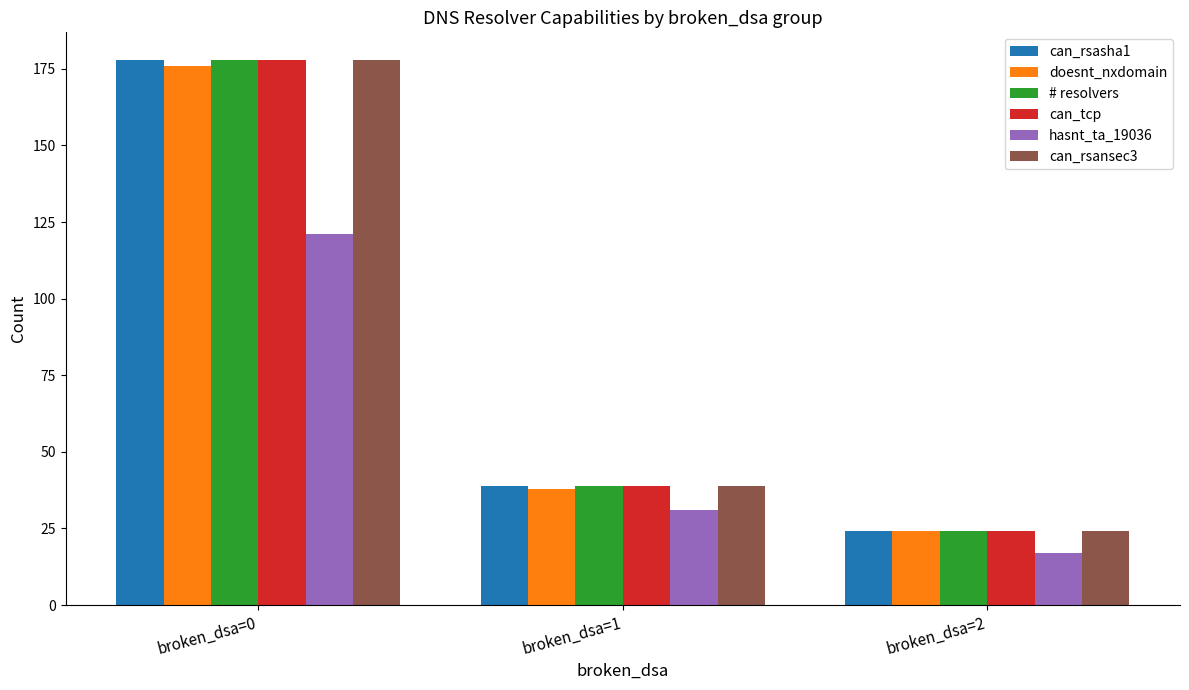

Reading left to right, what are all the values shown in this chart?

can_rsasha1: broken_dsa=0=178	broken_dsa=1=39	broken_dsa=2=24
doesnt_nxdomain: broken_dsa=0=176	broken_dsa=1=38	broken_dsa=2=24
# resolvers: broken_dsa=0=178	broken_dsa=1=39	broken_dsa=2=24
can_tcp: broken_dsa=0=178	broken_dsa=1=39	broken_dsa=2=24
hasnt_ta_19036: broken_dsa=0=121	broken_dsa=1=31	broken_dsa=2=17
can_rsansec3: broken_dsa=0=178	broken_dsa=1=39	broken_dsa=2=24